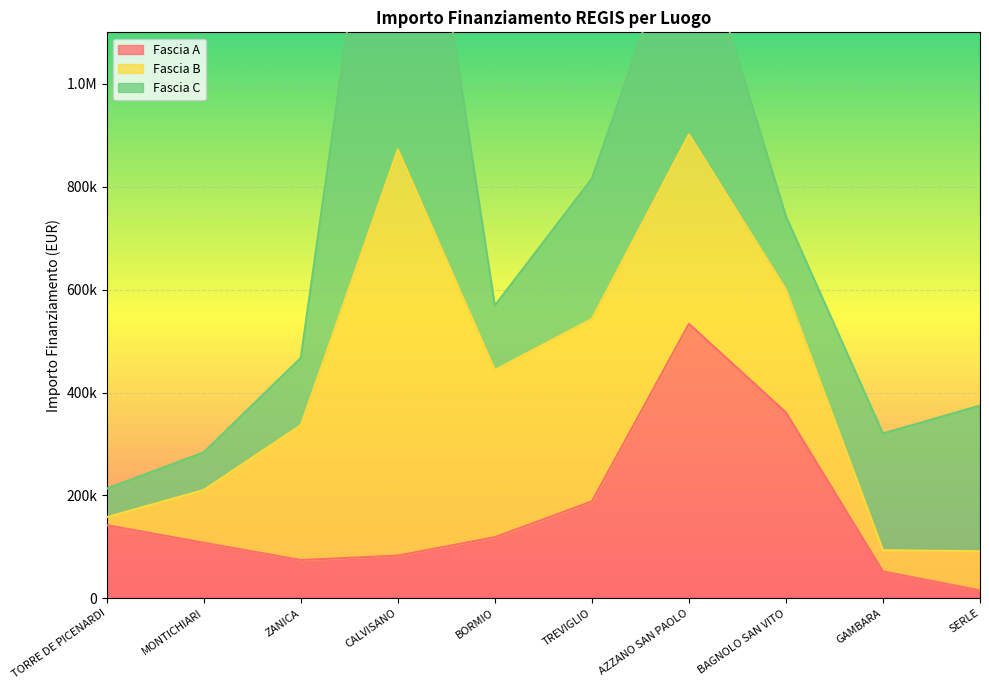

At which label does Fascia B first exceed 262240?

CALVISANO